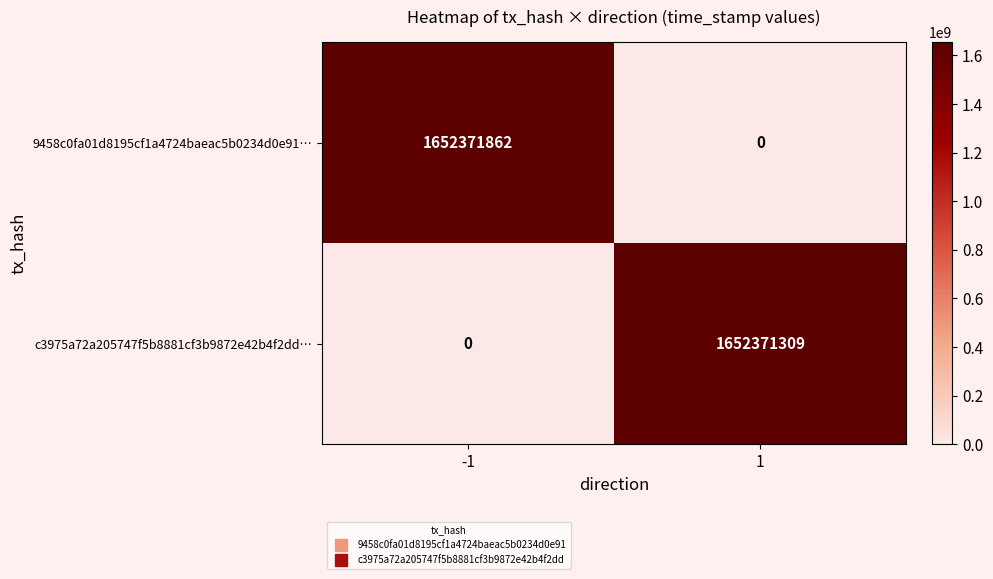

How many data points in 9458c0fa01d8195cf1a4724baeac5b0234d0e91… are less than 1652371862?

1